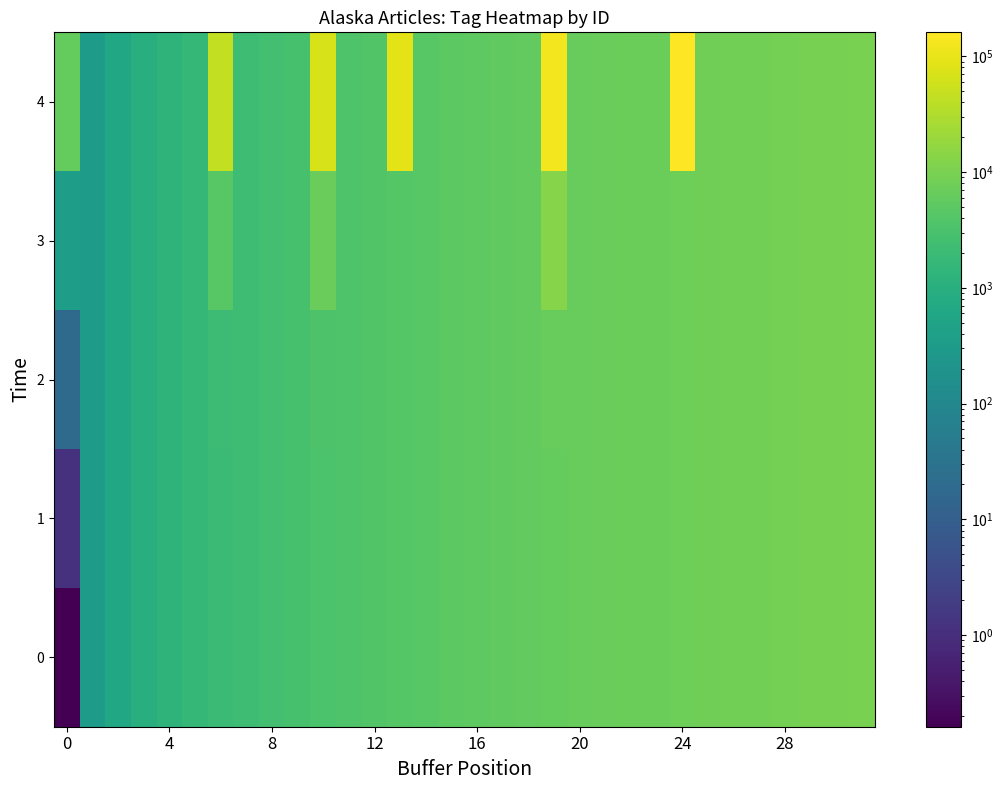

At which category is the sum across all series the highest?

24